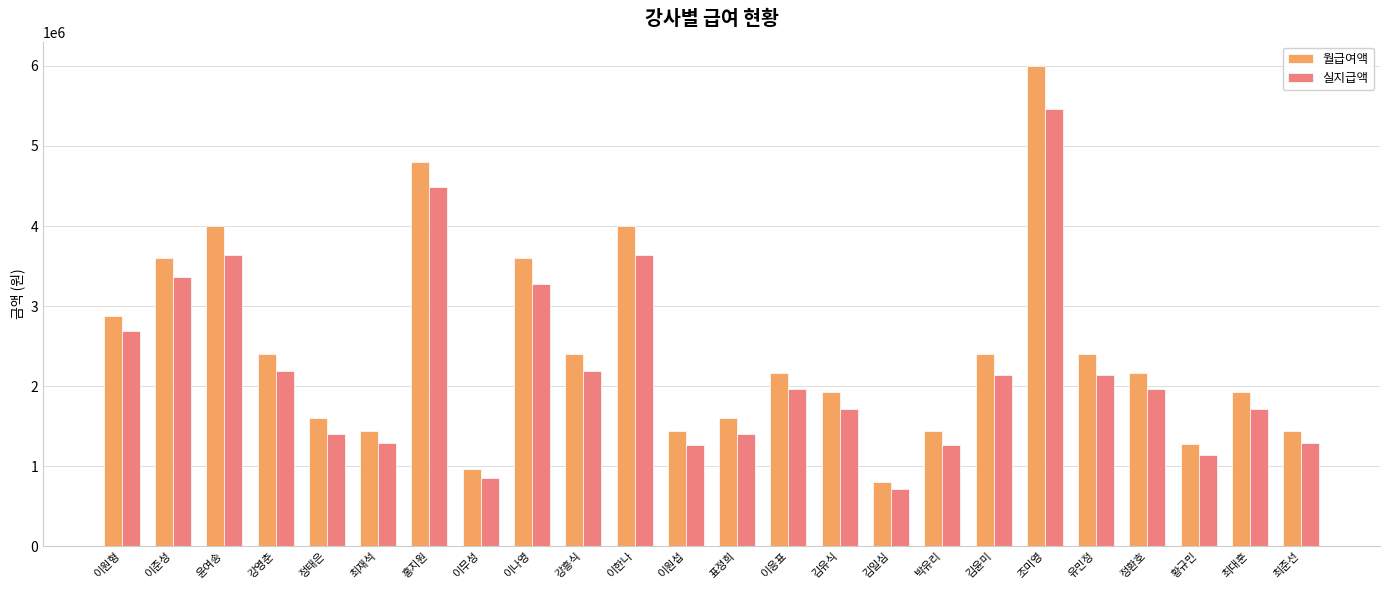

What is the difference between the highest and lowest values at 김윤미?

258000